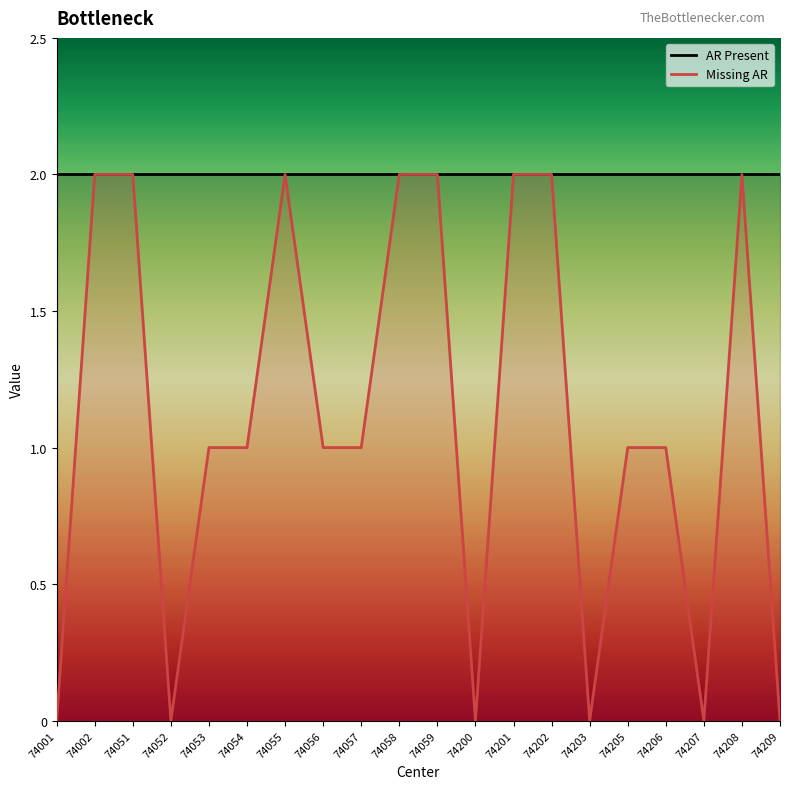

At 74202, list the series in order from largest to smallest.

AR Present, Missing AR